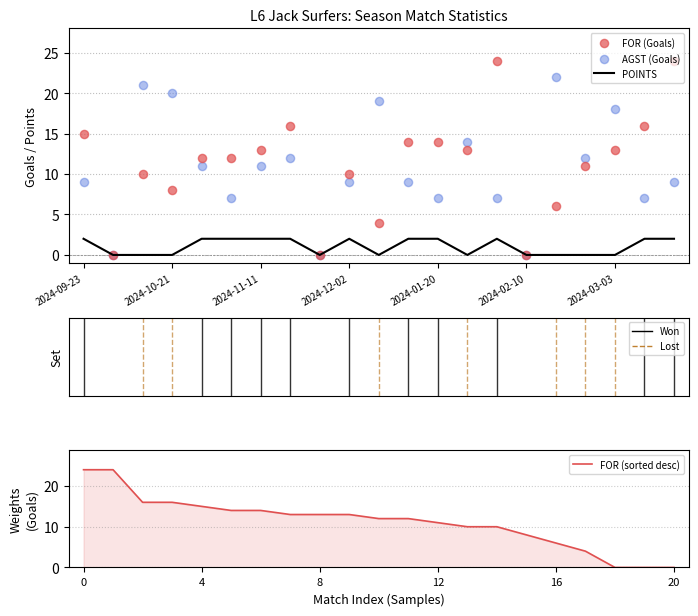

What are all the series names shown in the legend?

POINTS, FOR (Goals), AGST (Goals), FOR (sorted desc)